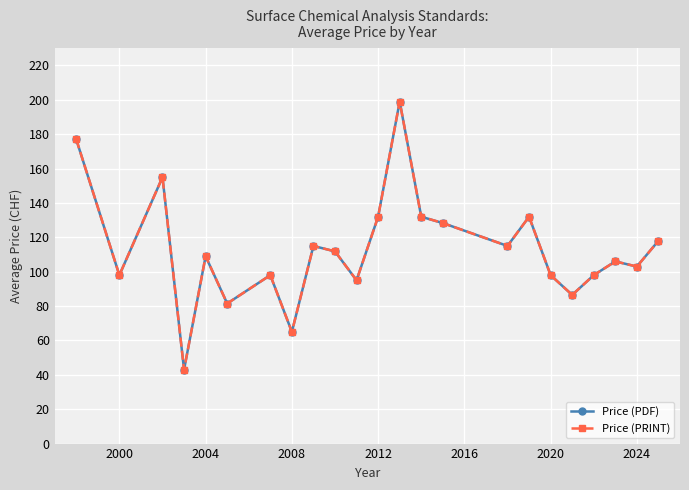

Does the chart have visible grid lines?

Yes